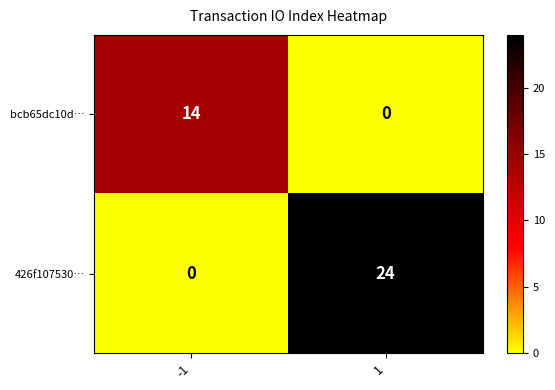

What is the total value across all series at 1?

24